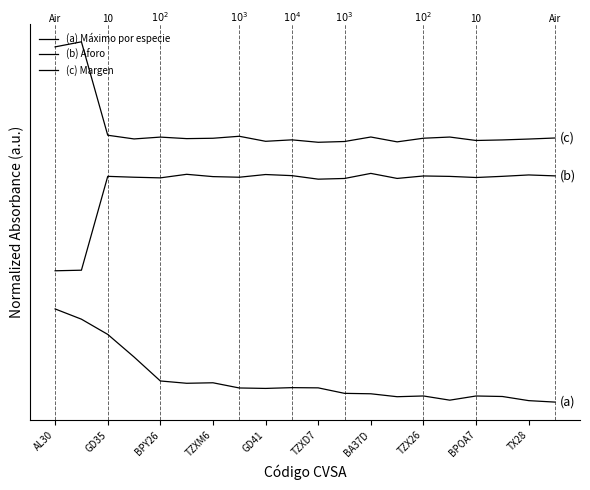

What is the average value of the (a) Máximo por especie series?

0.2